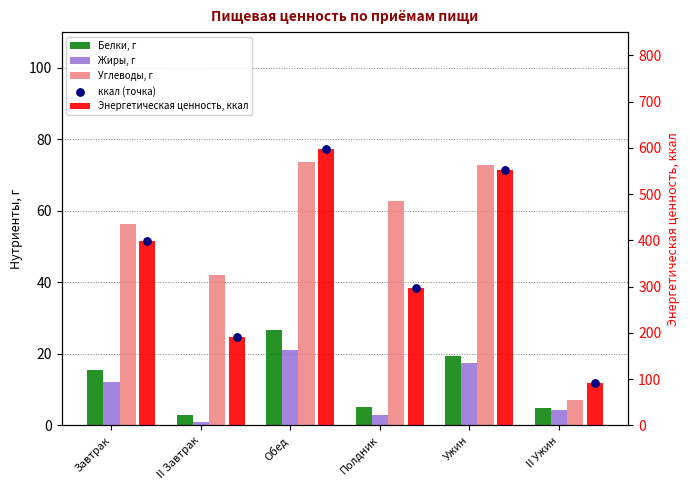

Which series has the largest total across all categories?

Энергетическая ценность, ккал